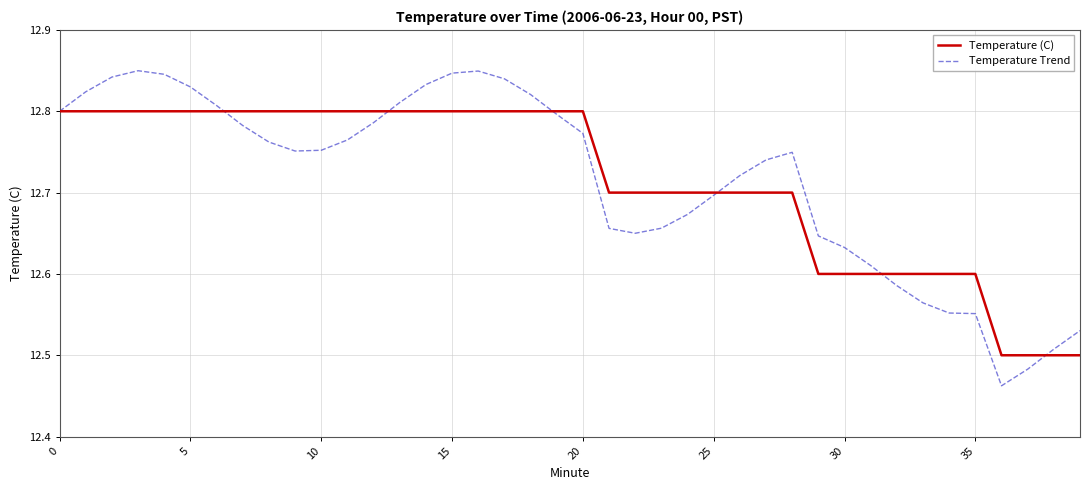

List the series in order of their peak value, lowest first.

Temperature (C), Temperature Trend